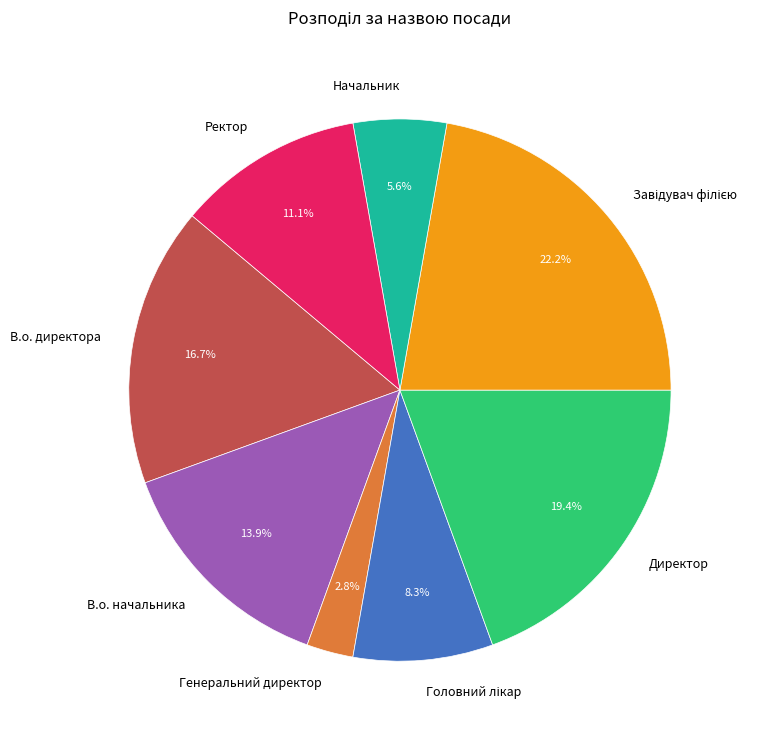

What is the smallest slice in the pie chart?

Генеральний директор